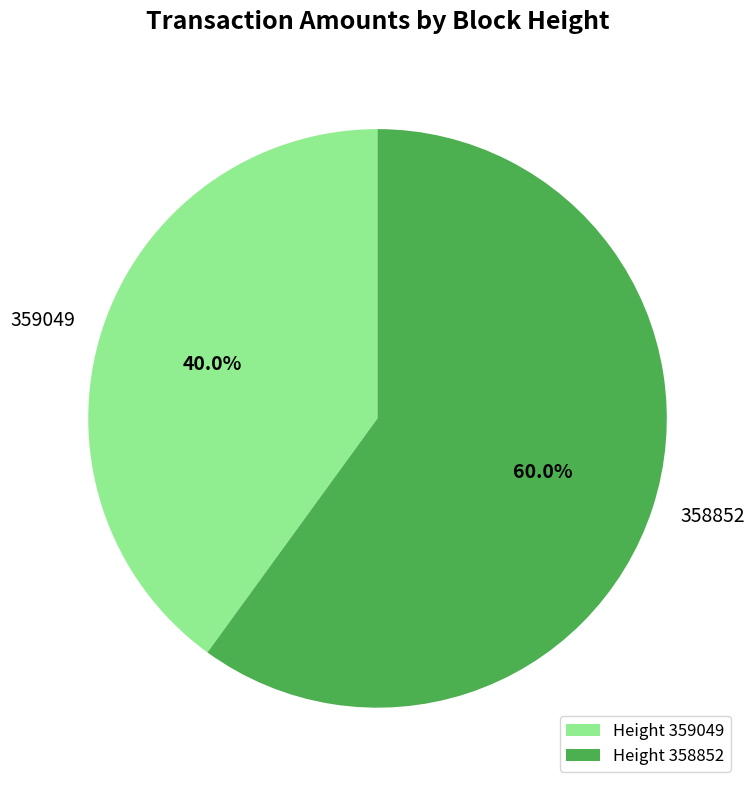

How many segments does this pie chart have?

2